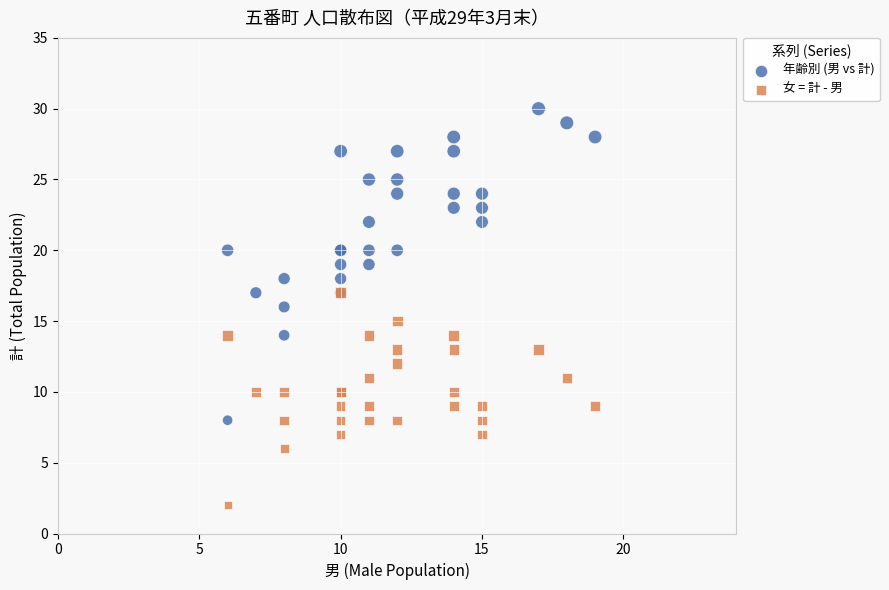

Which series reaches the maximum Y coordinate?

年齢別 (男 vs 計)